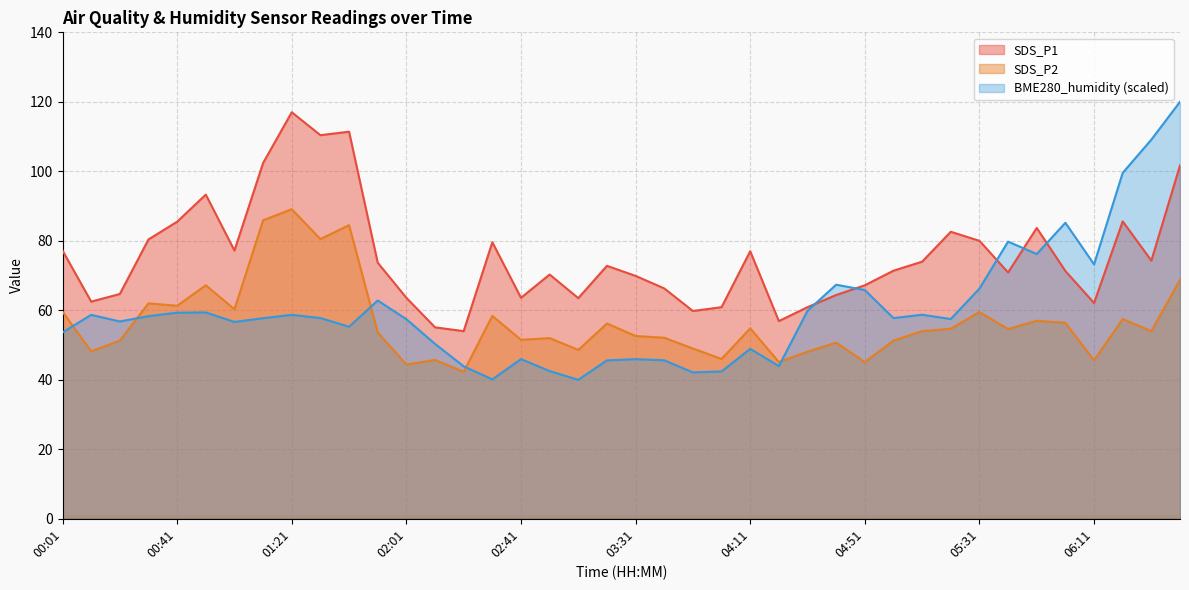

At which category does SDS_P2 reach its first local valley?

00:11